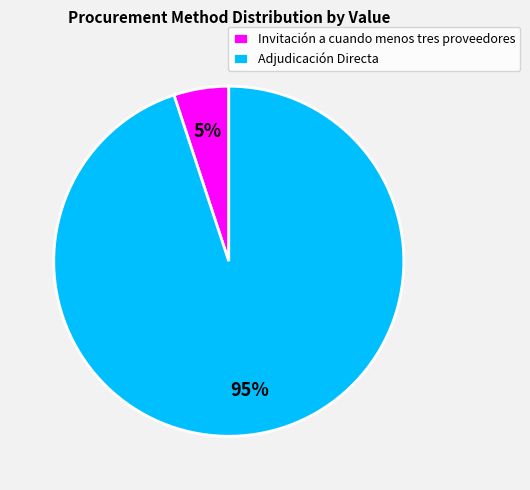

How many segments does this pie chart have?

2